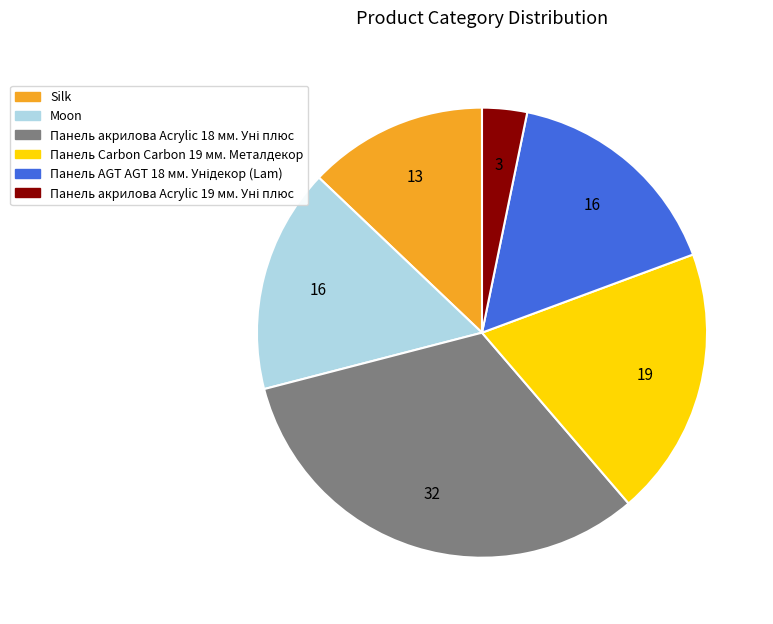

Is it true that Moon is 29% of the pie?

False